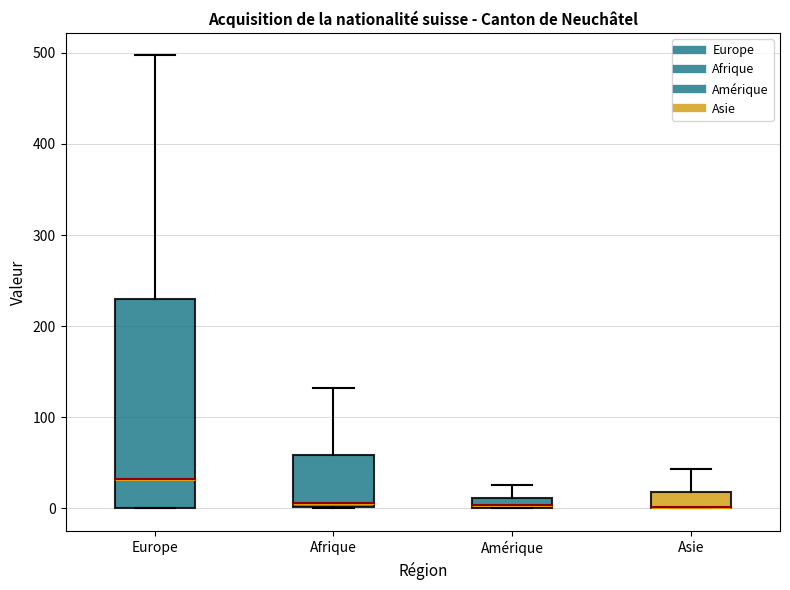

Comparing the boxes themselves (not the whiskers), which one is the tallest?

Europe